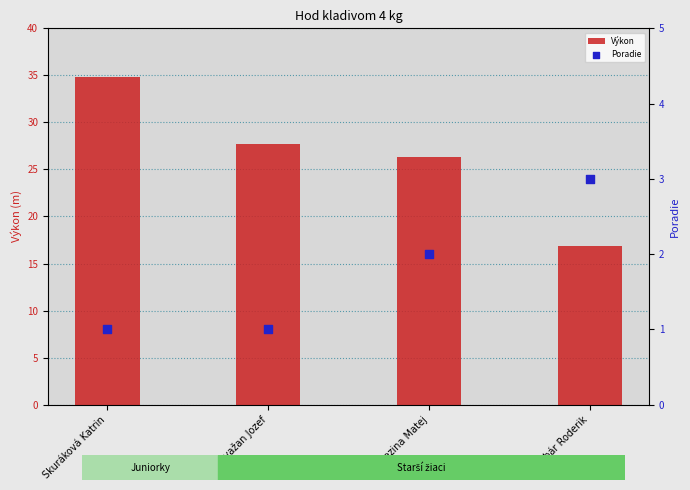

At how many categories does at least one series exceed 4?

4